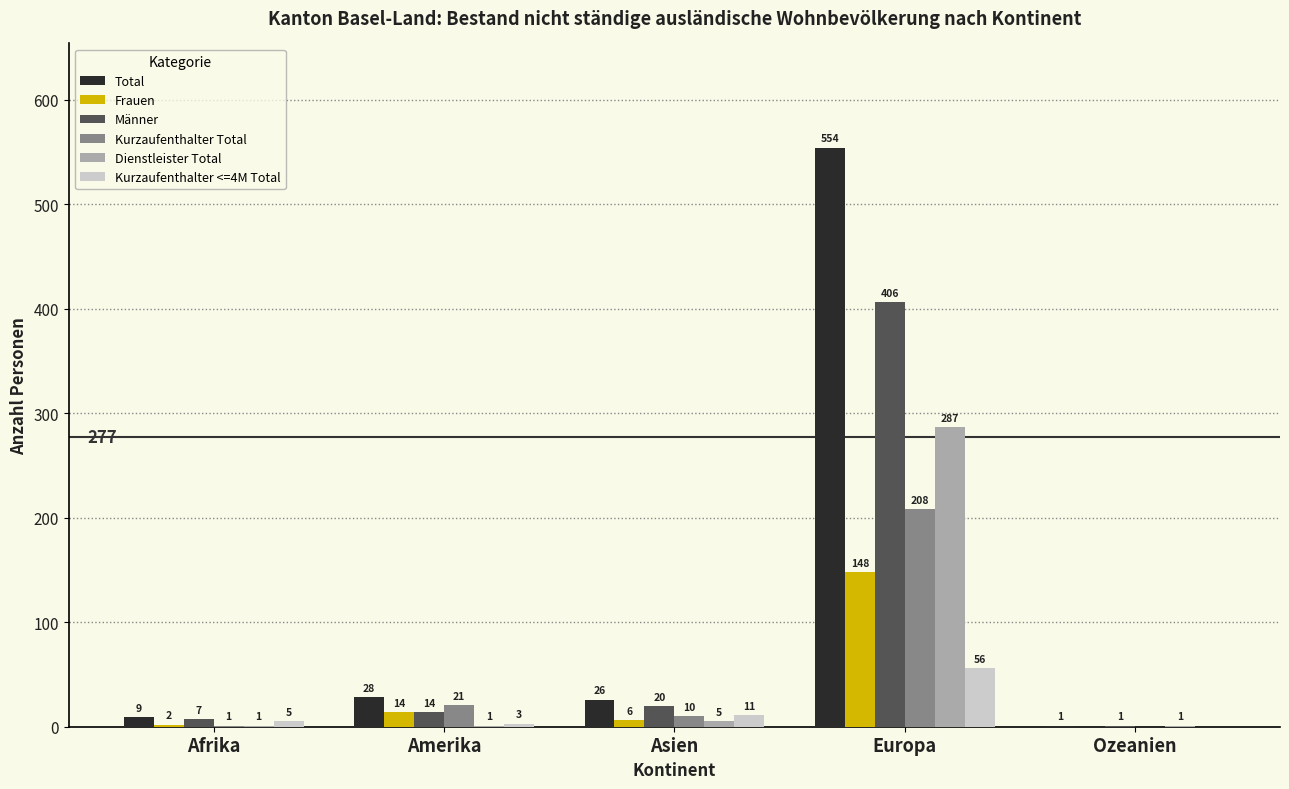

Where does the Frauen series first go above 6?

Amerika